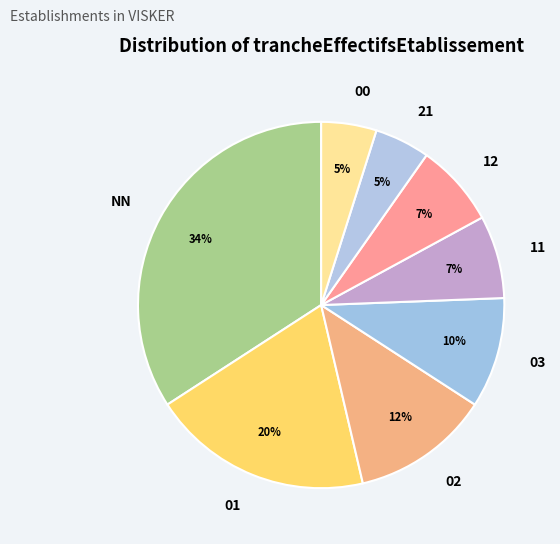

How many slices are in this pie chart?

8